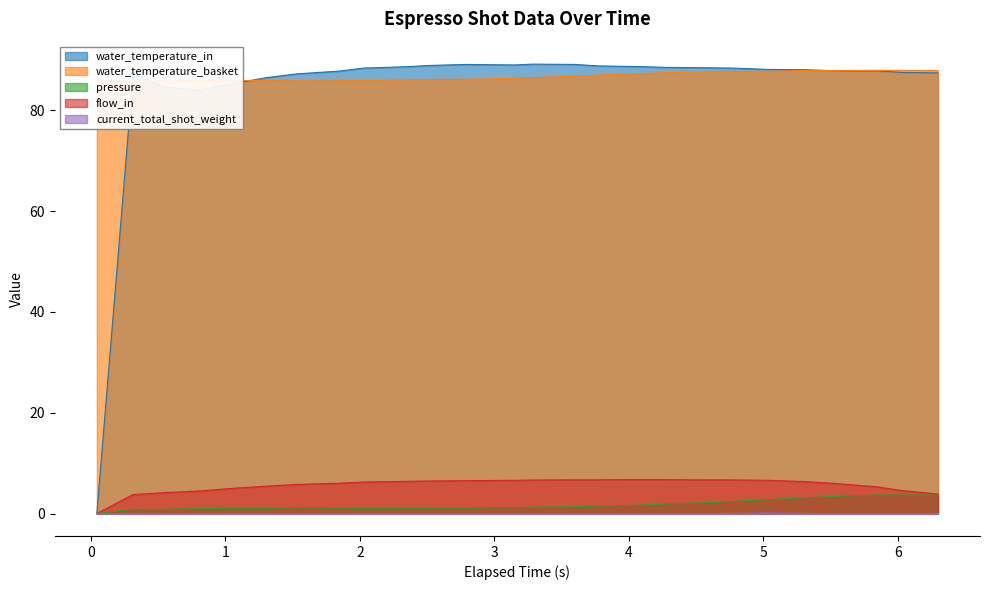

How many positive values does the water_temperature_in series have?

25